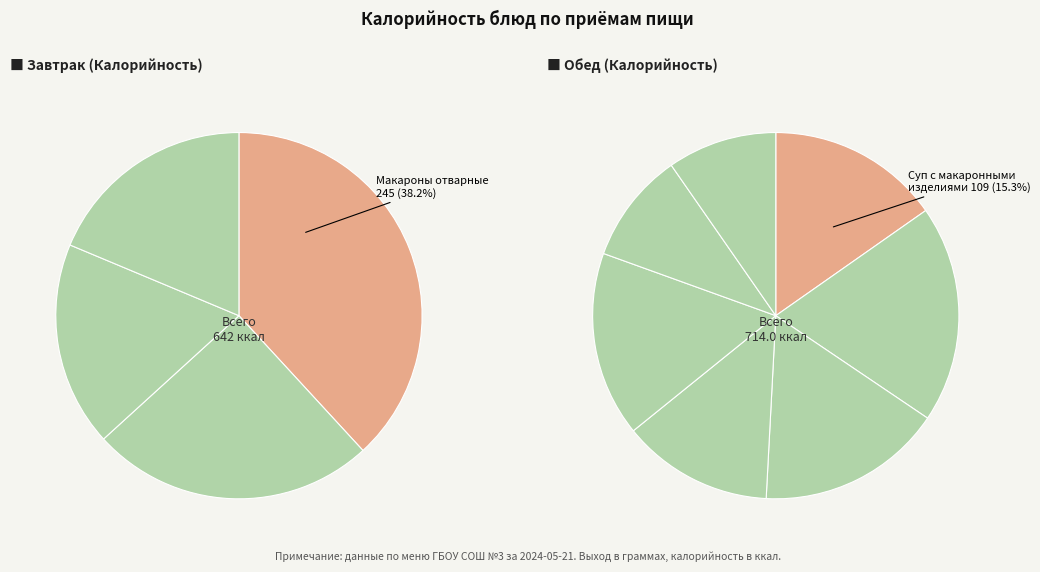

Which slice is the smallest?

Хлеб ржано-пшеничный